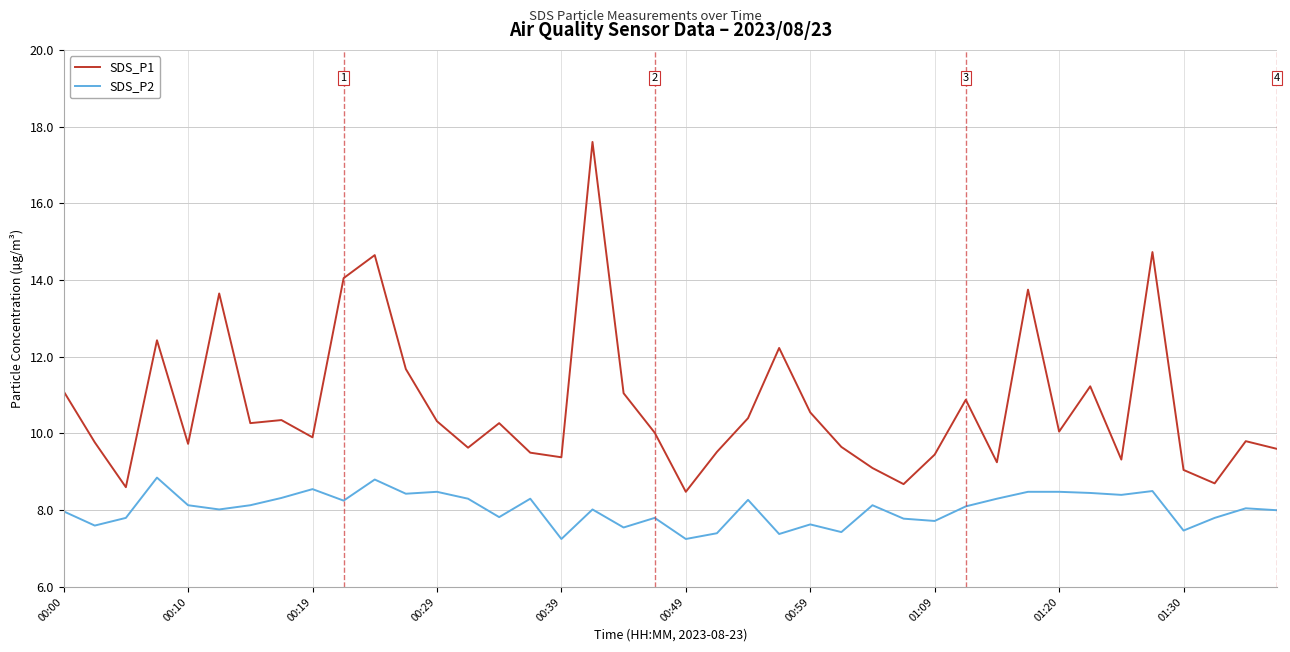

How many lines are shown in the chart?

2